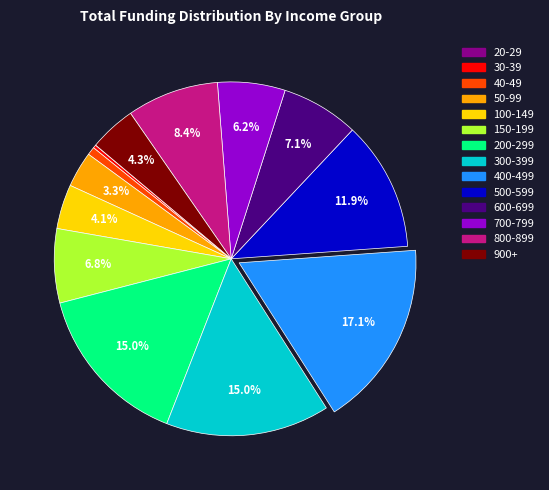

What is the ratio of the value at 200-299 to the value at 900+?

3.5